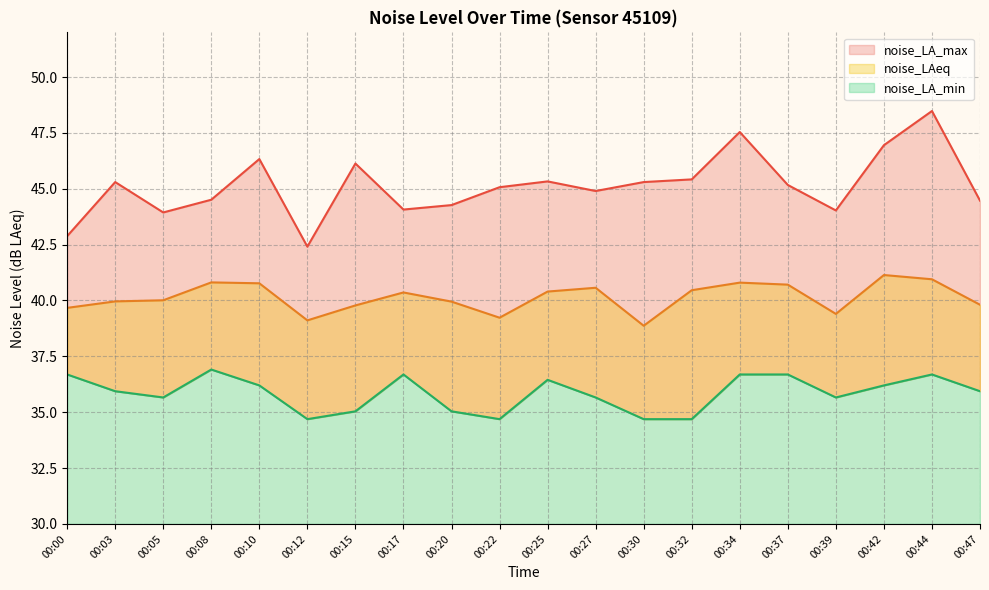

In noise_LA_max, how many points are higher than both neighbors (excluding endpoints)?

6